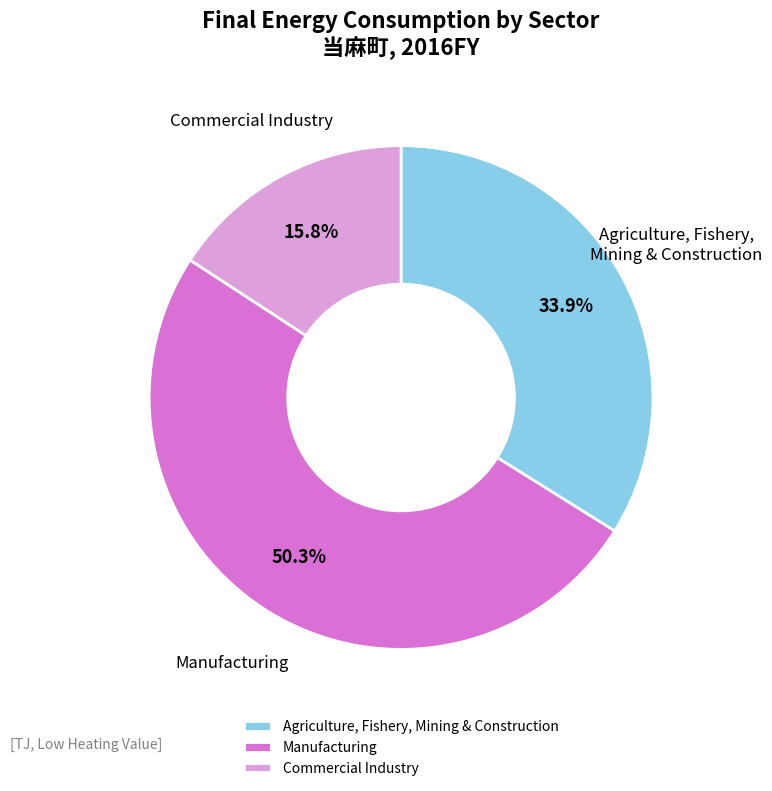

What portion of the pie excludes Manufacturing?

49.7%